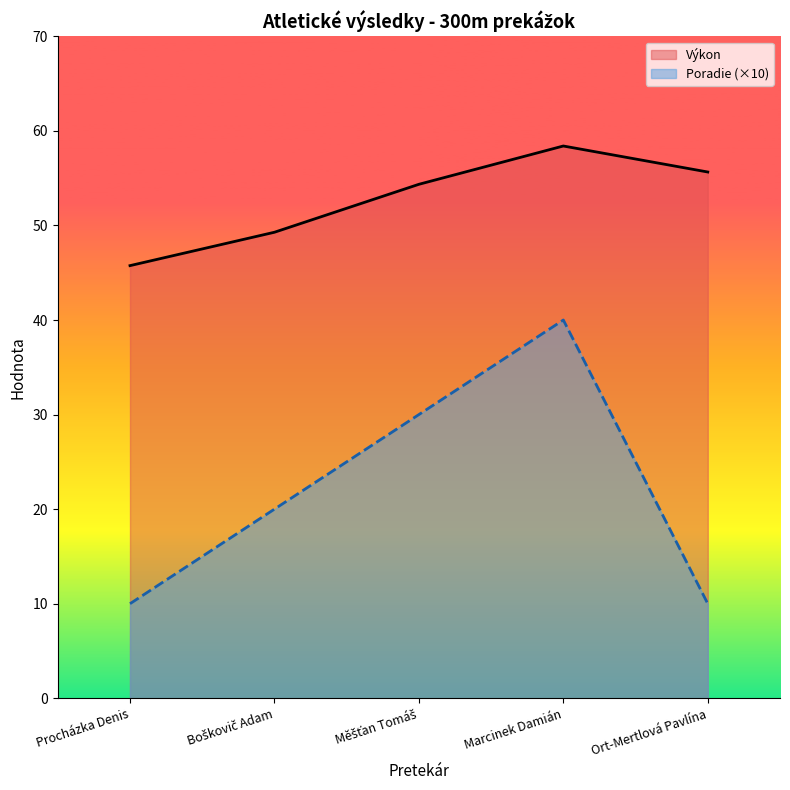

Between Boškovič Adam and Měšťan Tomáš, which is larger?

Měšťan Tomáš